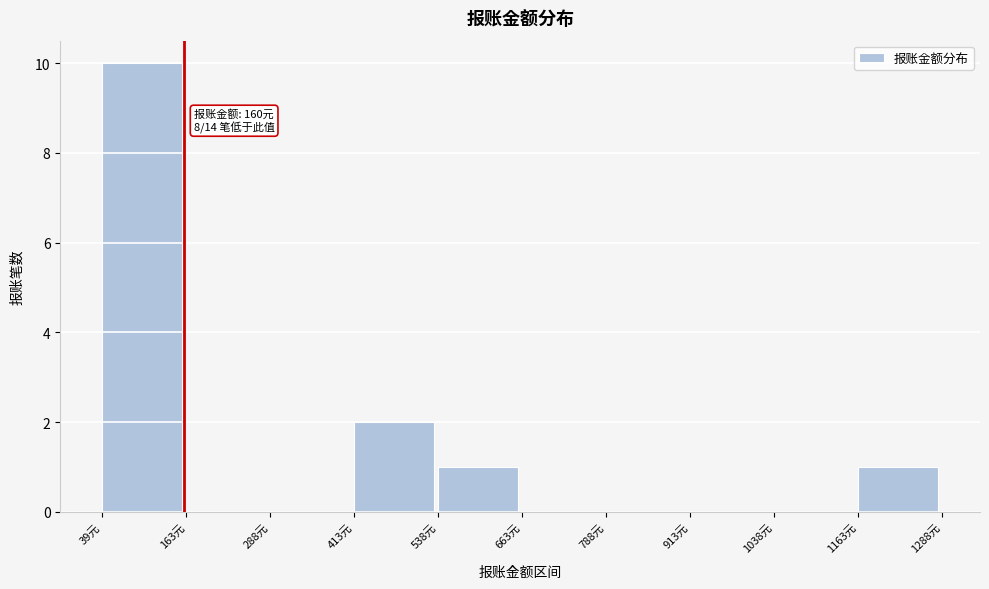

Over which range of the x-axis is the bar tallest?

40 to 160